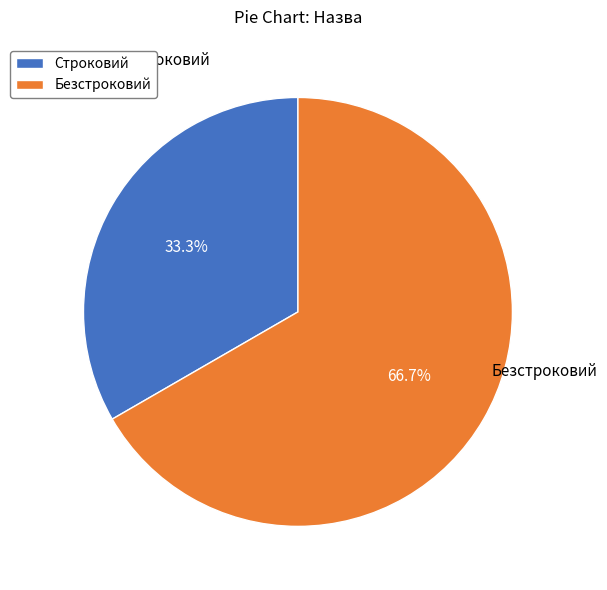

Does Безстроковий represent more than half of the total?

Yes